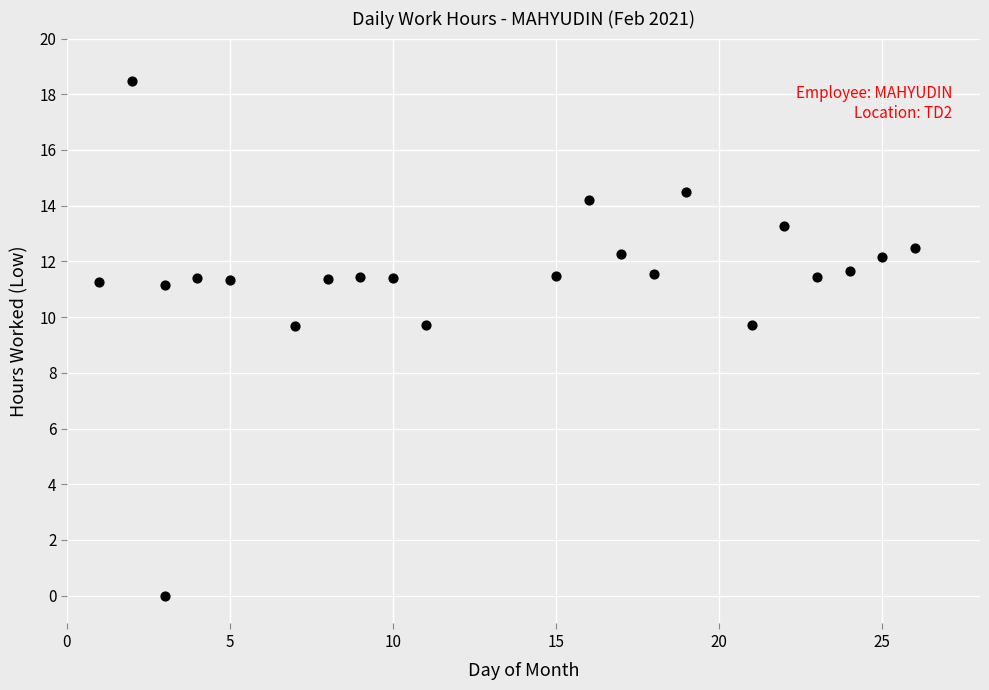

What is the range of Y values (max minus min)?

18.5